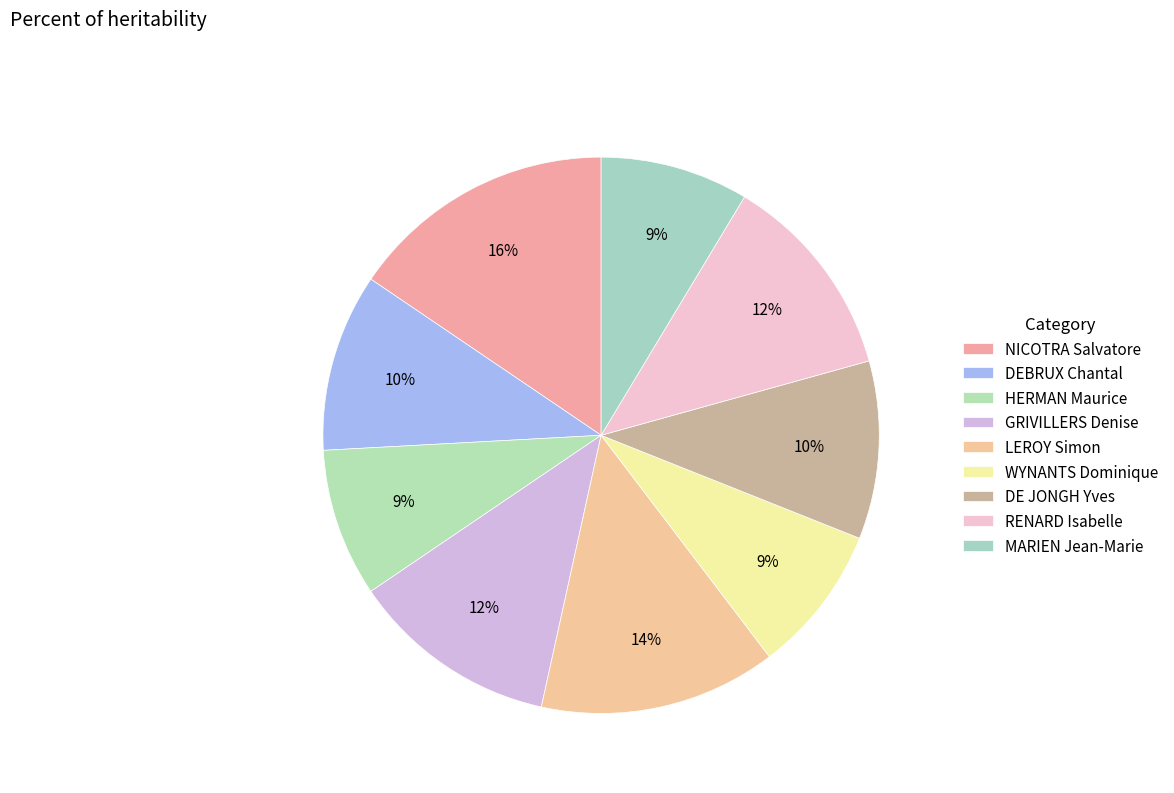

What is the total percentage of MARIEN Jean-Marie and DEBRUX Chantal?

19.0%